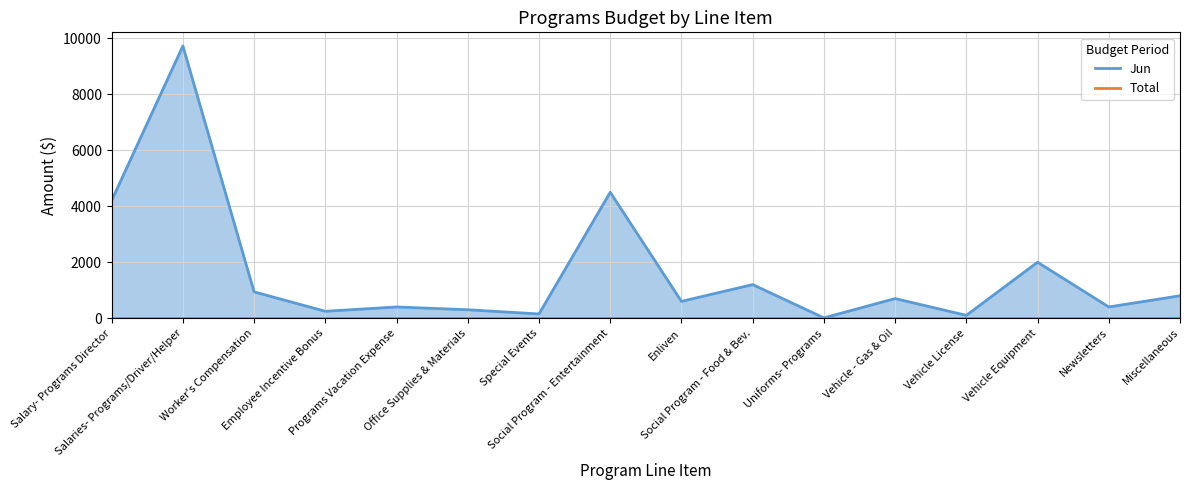

At which category does the data reach its first local peak?

Salaries- Programs/Driver/Helper